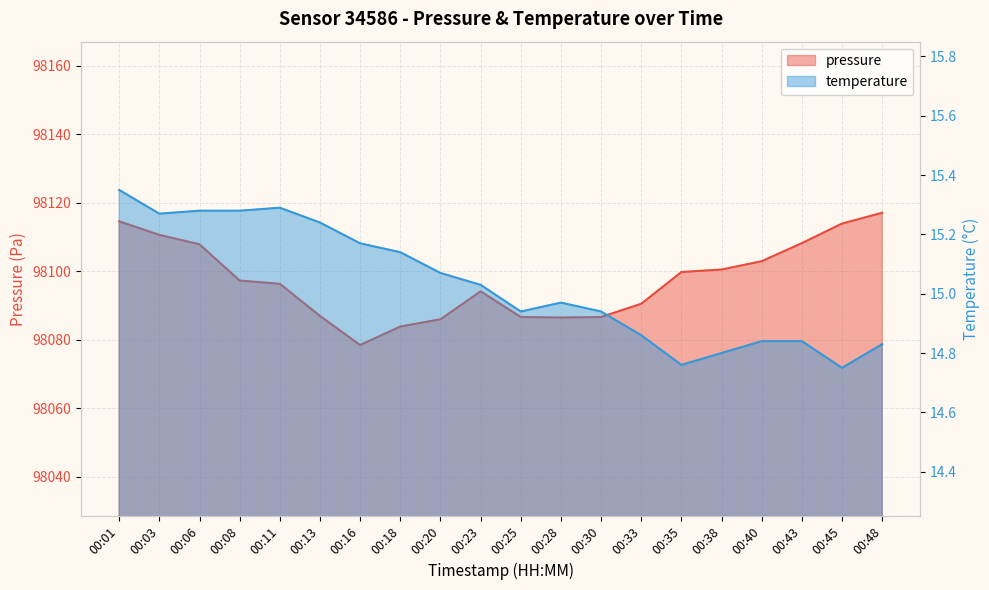

What is the total value across all series at 00:48?

98131.9